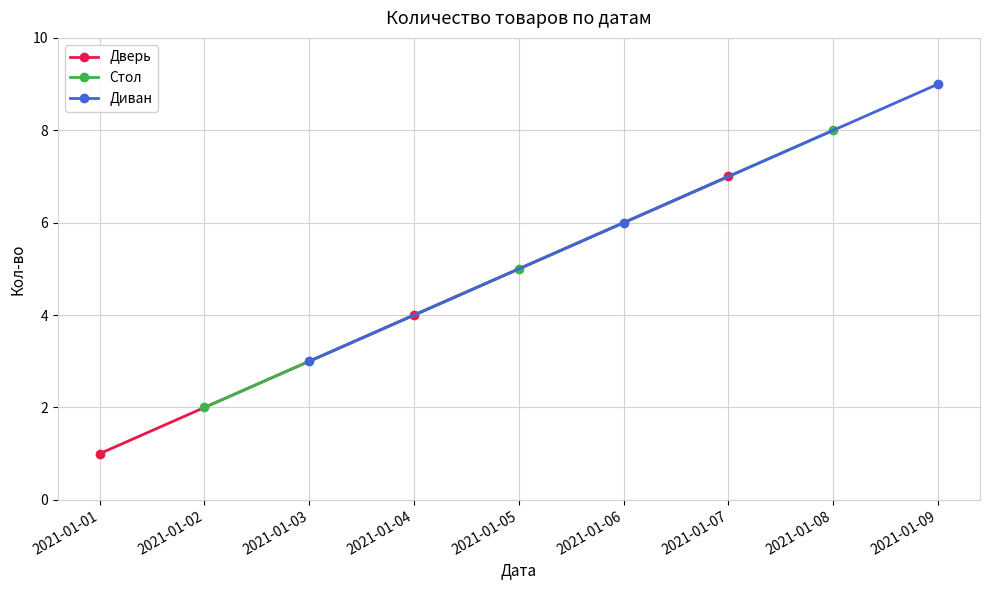

Count the Стол values in the range 2 to 8.

3